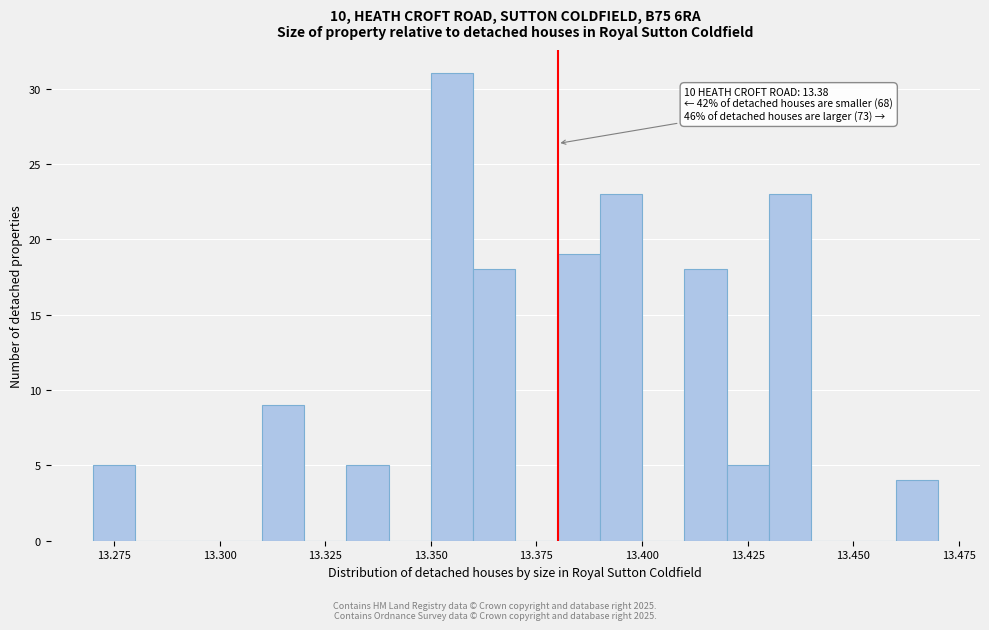

Around what value on the x-axis is the tallest bar? Give the approximate position of its centre, as read against the axis.

13.355